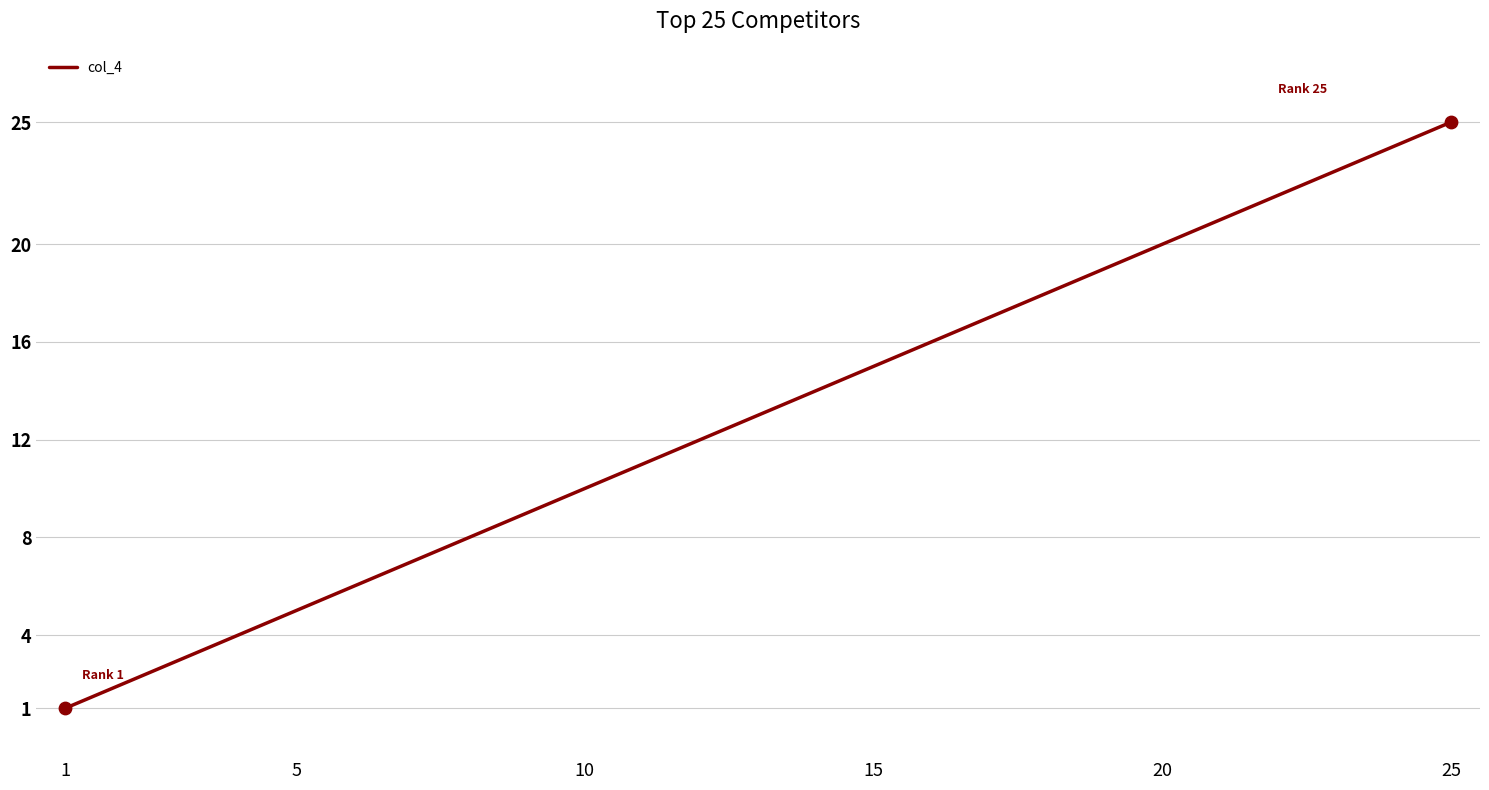

What is the difference between the maximum and minimum values?

24